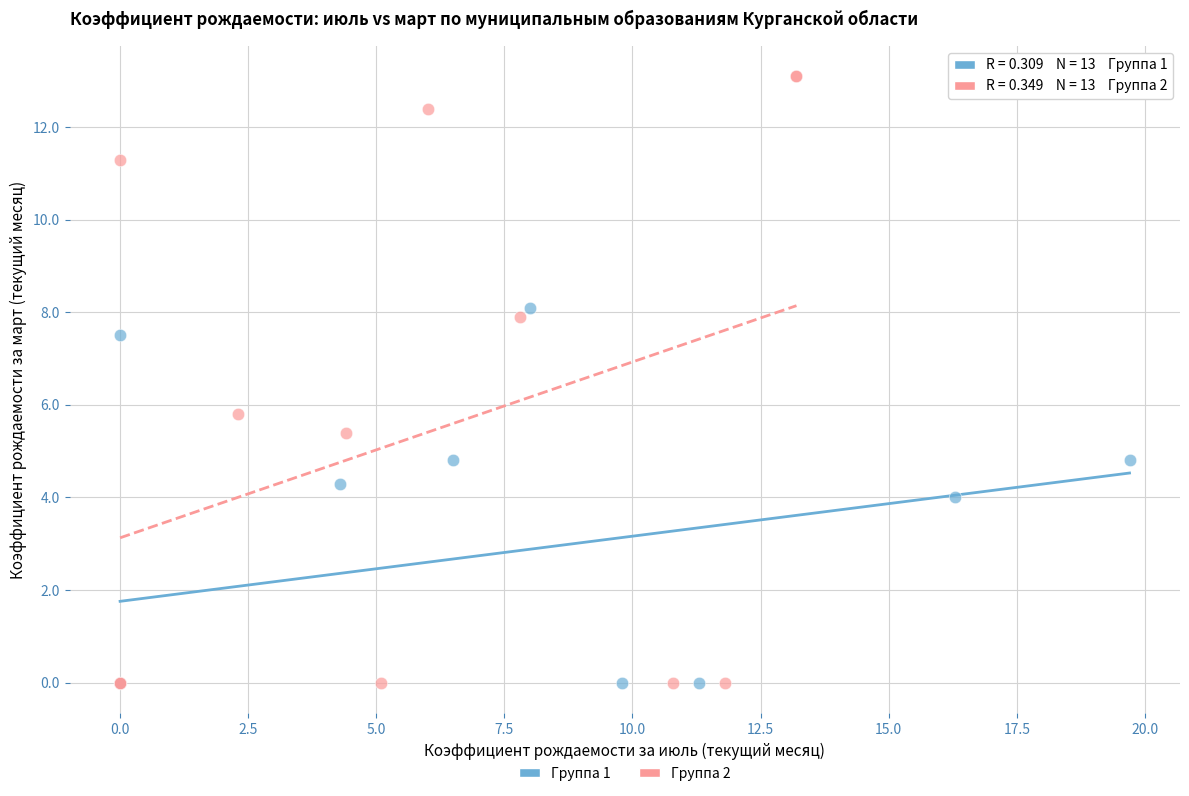

Which series has the largest Y range (max minus min)?

Группа 2